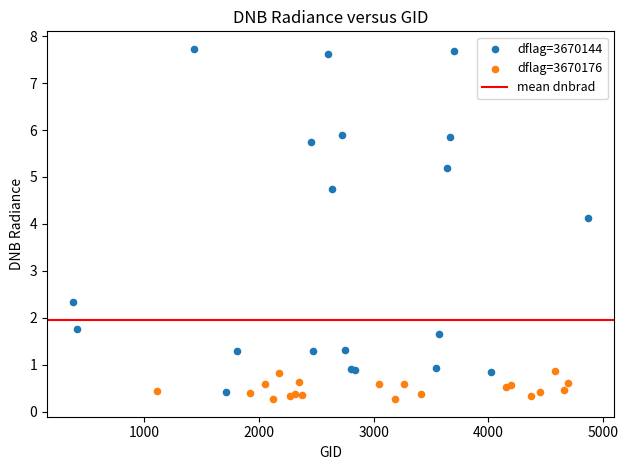

Which series reaches the maximum Y coordinate?

dflag=3670144